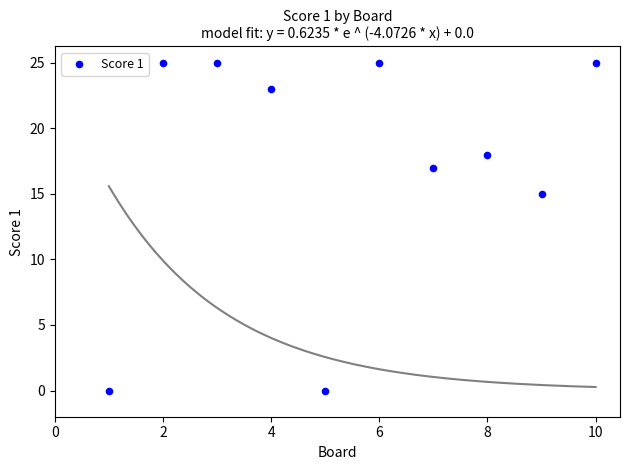

What Y value in the scatter plot is closest to 12?

15